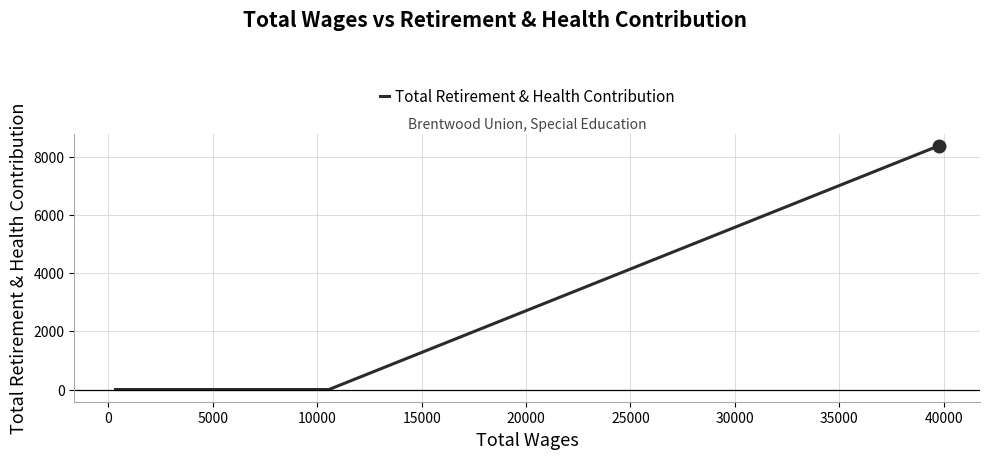

What is the maximum value shown in the chart?

8378